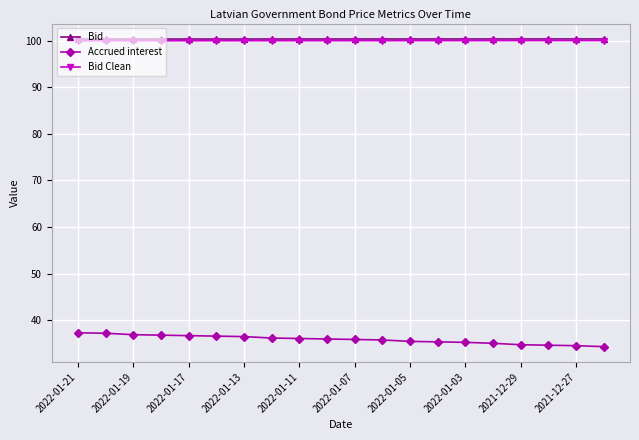

What is the value of the Bid Clean point at the 14th from the left?

100.0